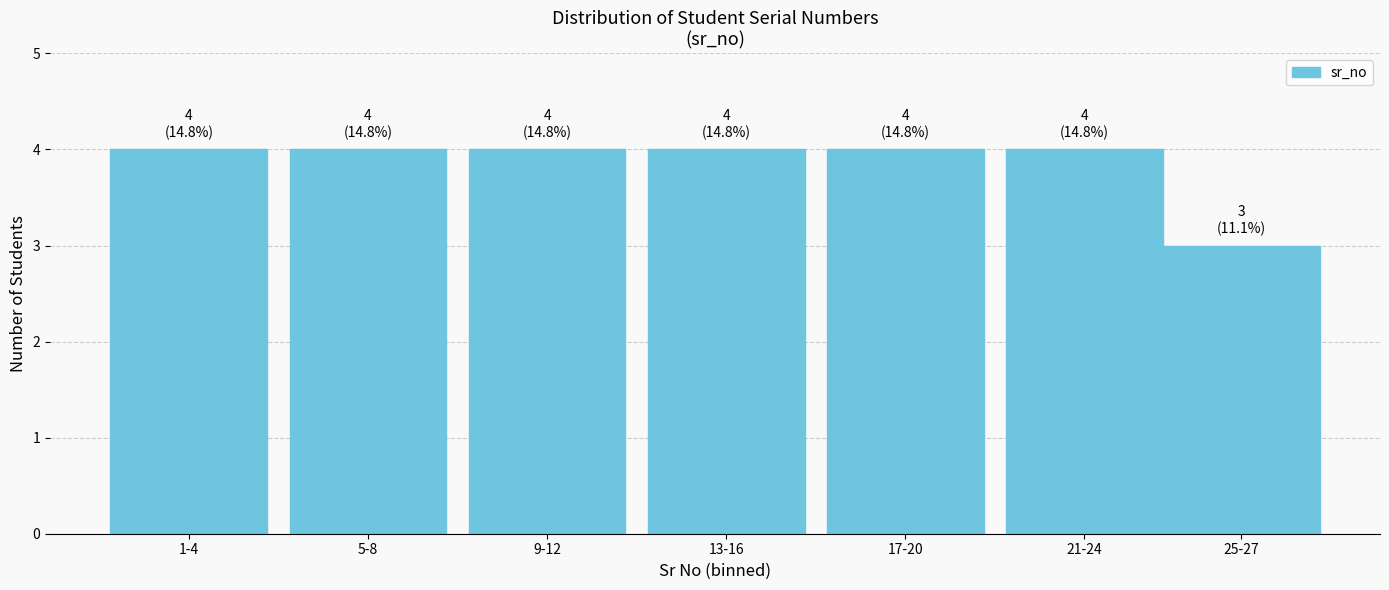

Reading left to right, list all the values displayed in this chart.

4	4	4	4	4	4	3